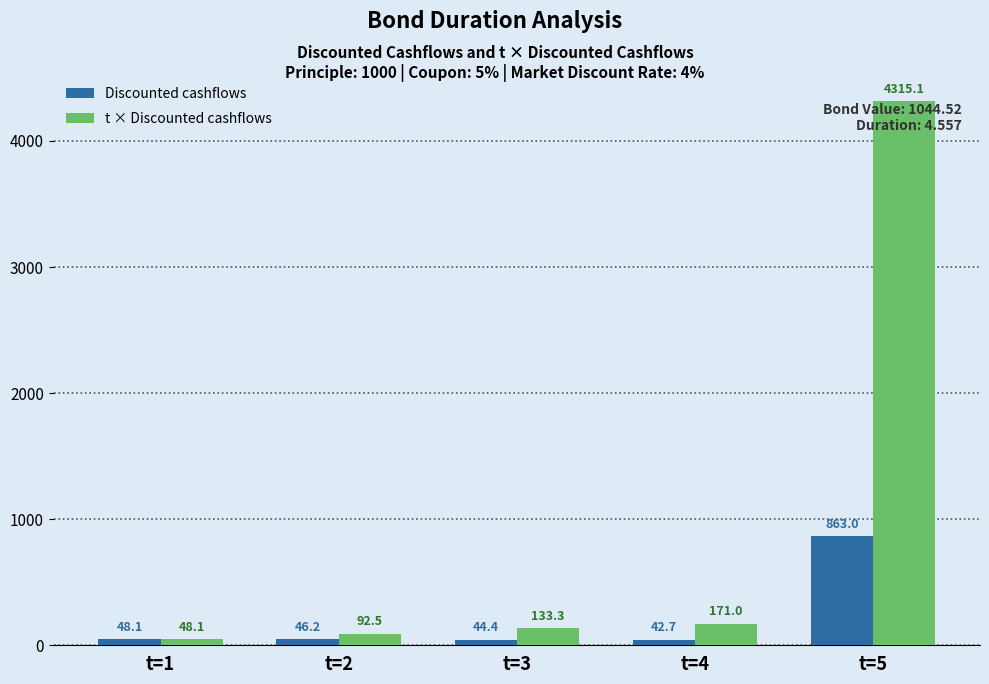

Reading right to left, list all the values displayed in this chart.

Discounted cashflows: t=5=863.0	t=4=42.7	t=3=44.4	t=2=46.2	t=1=48.1
t × Discounted cashflows: t=5=4315.1	t=4=171.0	t=3=133.3	t=2=92.5	t=1=48.1